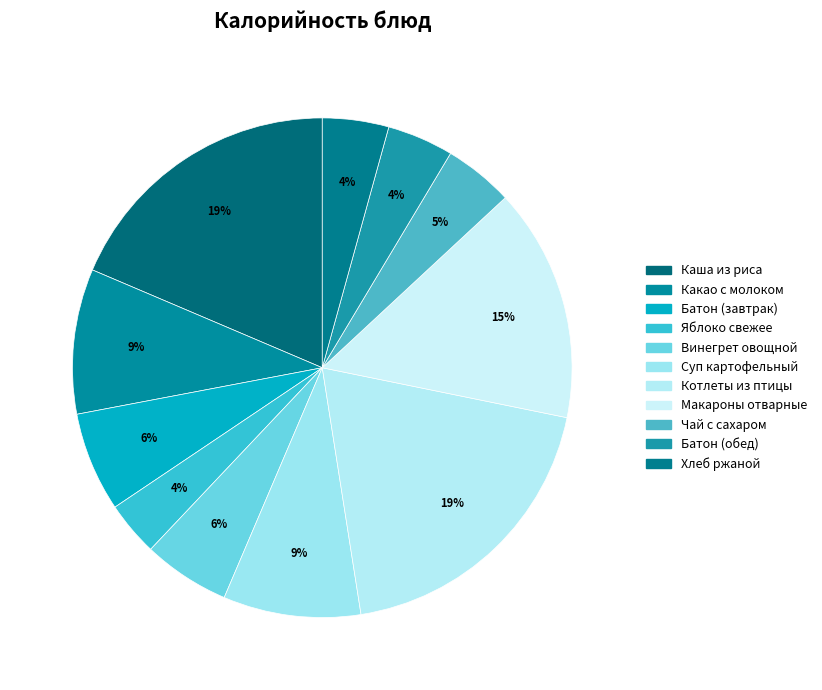

Count the number of slices in the pie.

11